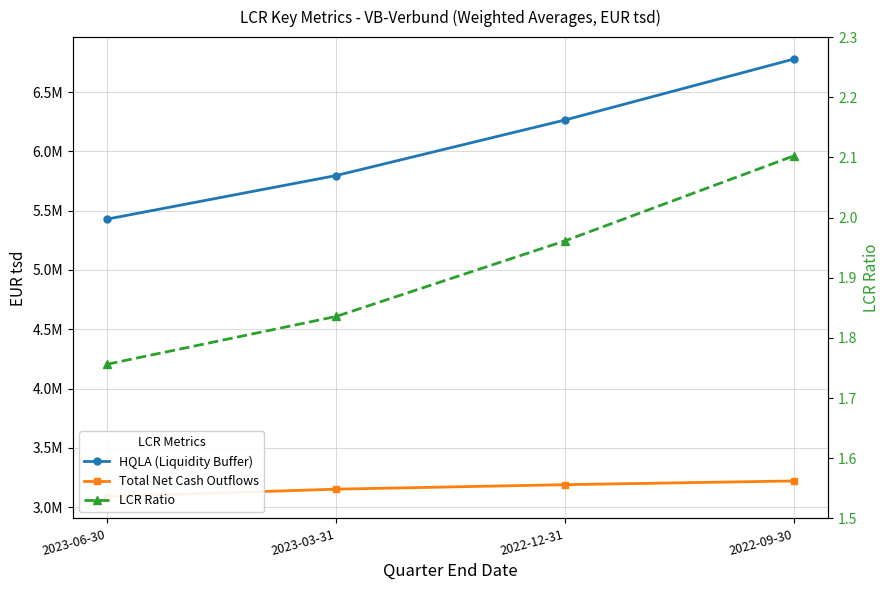

What position from the right is 2022-12-31?

2